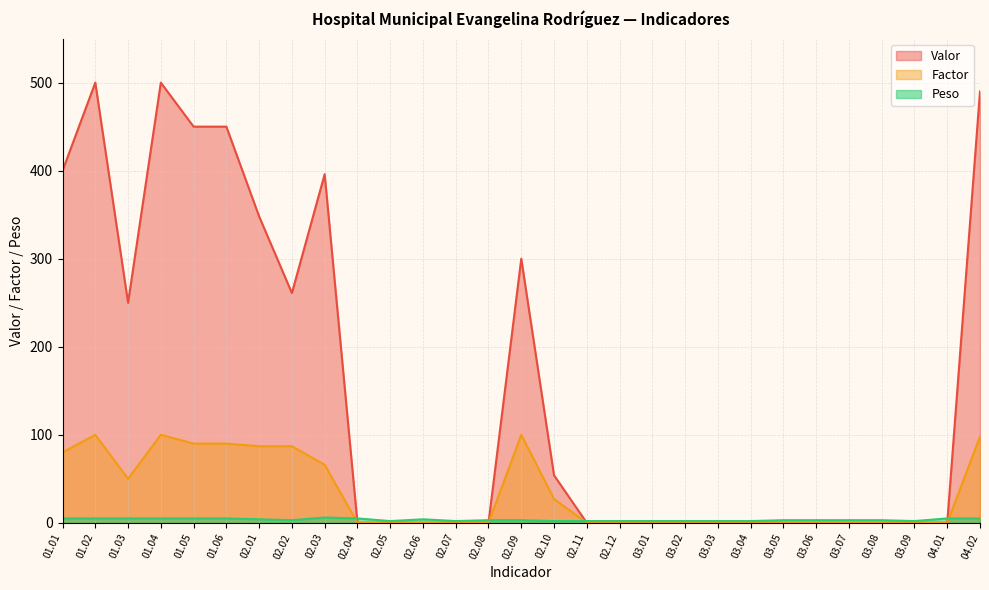

Which category has the lowest value in the Valor series?

02.04